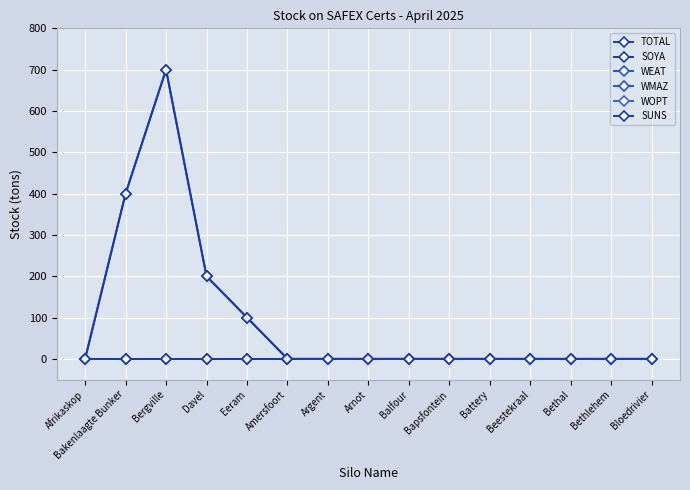

True or false: WEAT has more than 0 points higher than both neighbors.

False